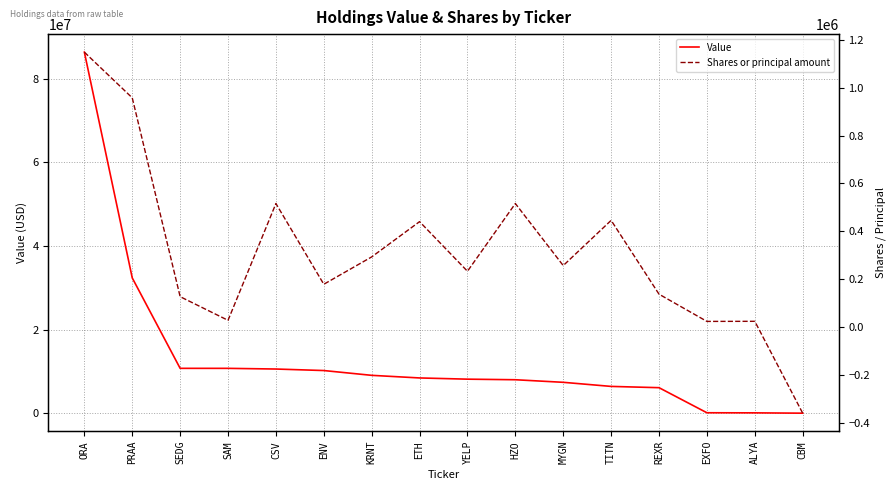

How many values in Value are above zero?

15